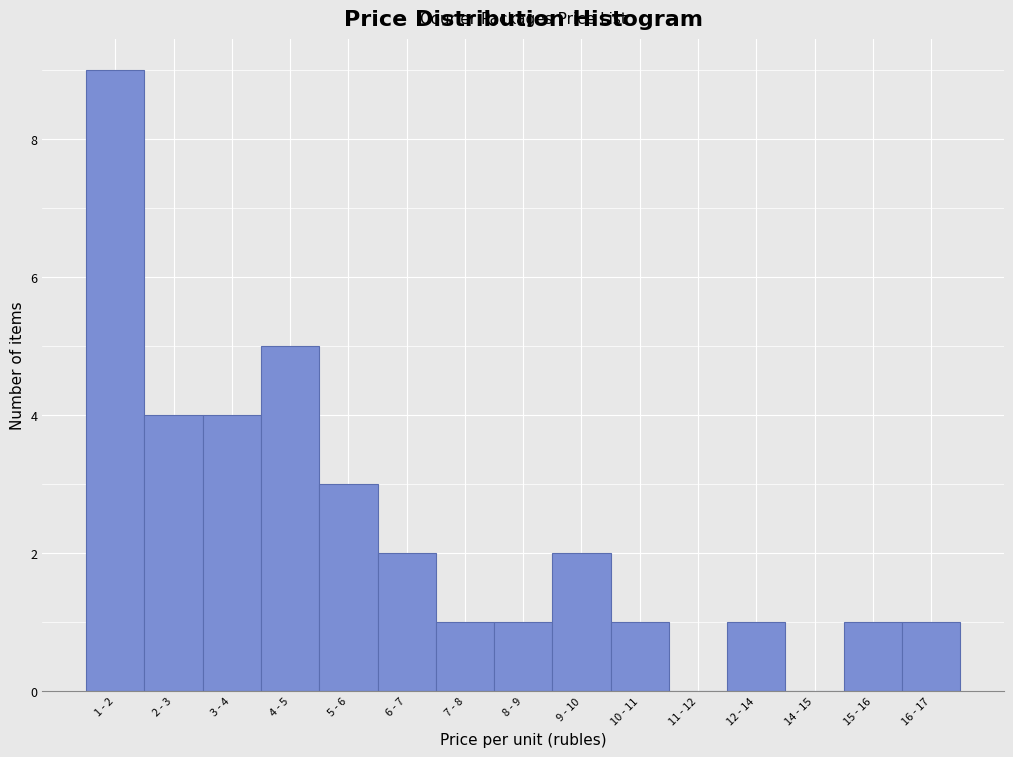

Reading left to right, transcribe all the data shown in this chart.

1 - 2=9	2 - 3=4	3 - 4=4	4 - 5=5	5 - 6=3	6 - 7=2	7 - 8=1	8 - 9=1	9 - 10=2	10 - 11=1	11 - 12=0	12 - 14=1	14 - 15=0	15 - 16=1	16 - 17=1